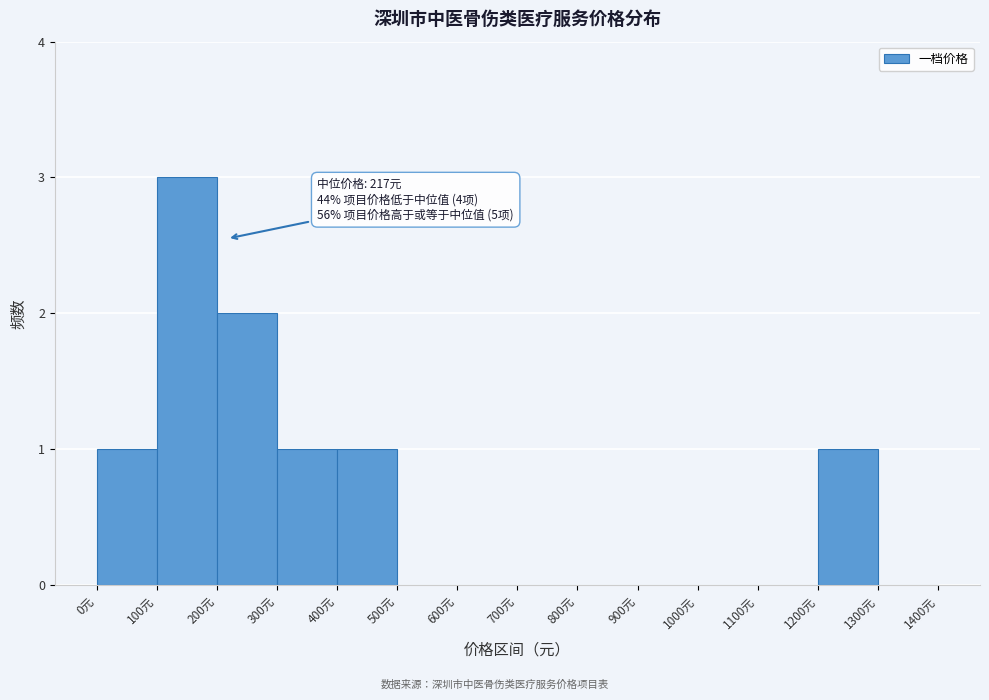

Over which range of the x-axis is the bar tallest?

100 to 200